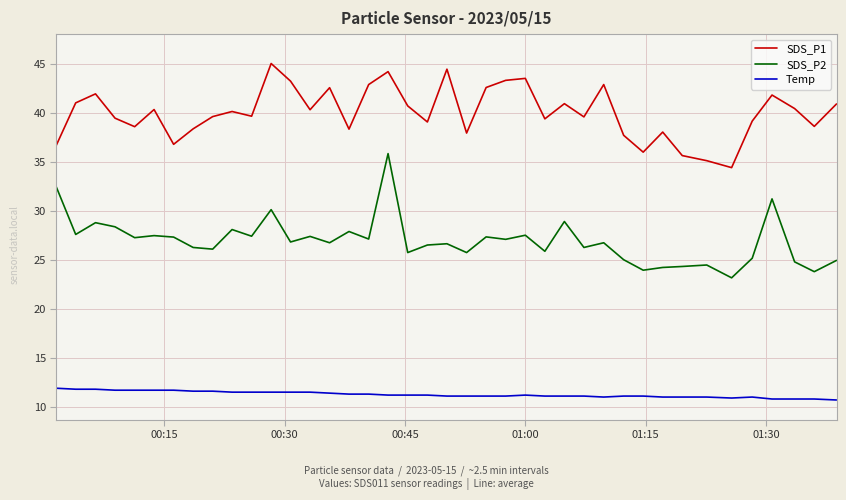

What is the highest value of the Temp series?

11.9